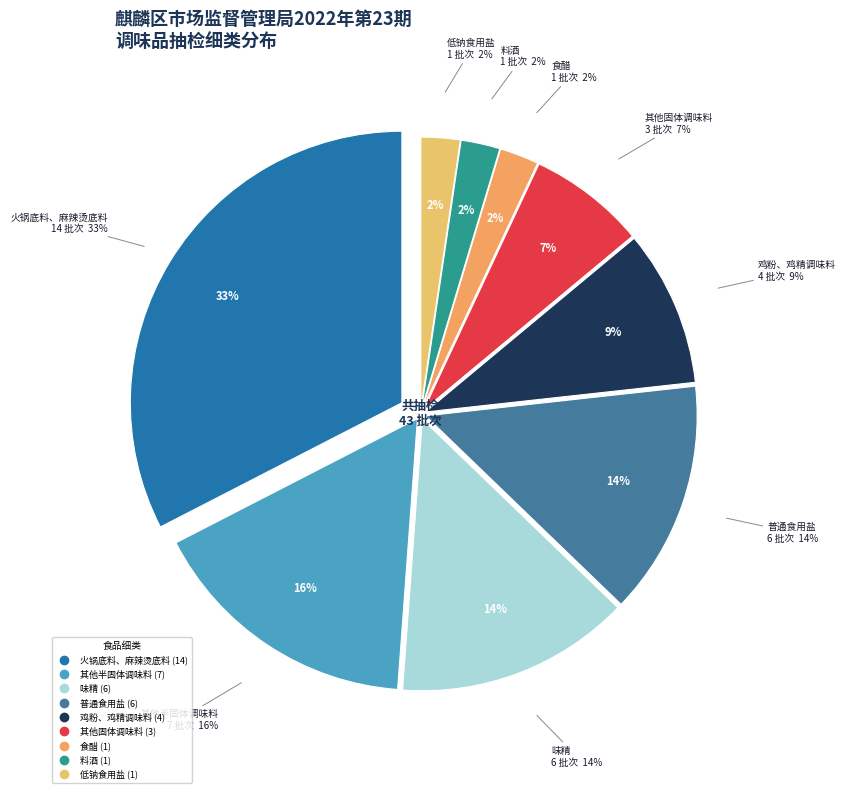

The 其他半固体调味料 slice represents 9% of the pie. True or false?

False